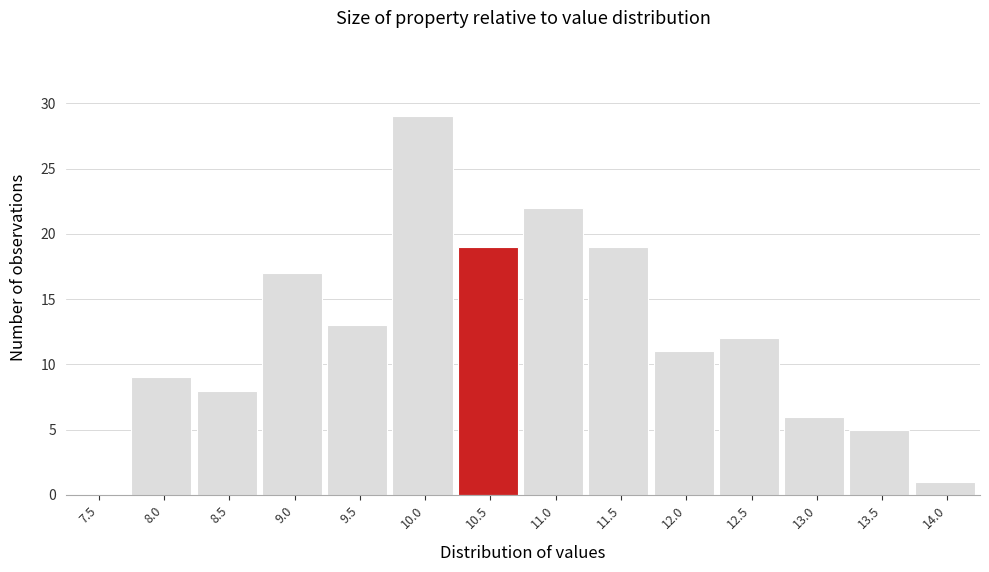

Reading right to left, extract all data points from this chart.

14.0=1	13.5=5	13.0=6	12.5=12	12.0=11	11.5=19	11.0=22	10.5=19	10.0=29	9.5=13	9.0=17	8.5=8	8.0=9	7.5=0